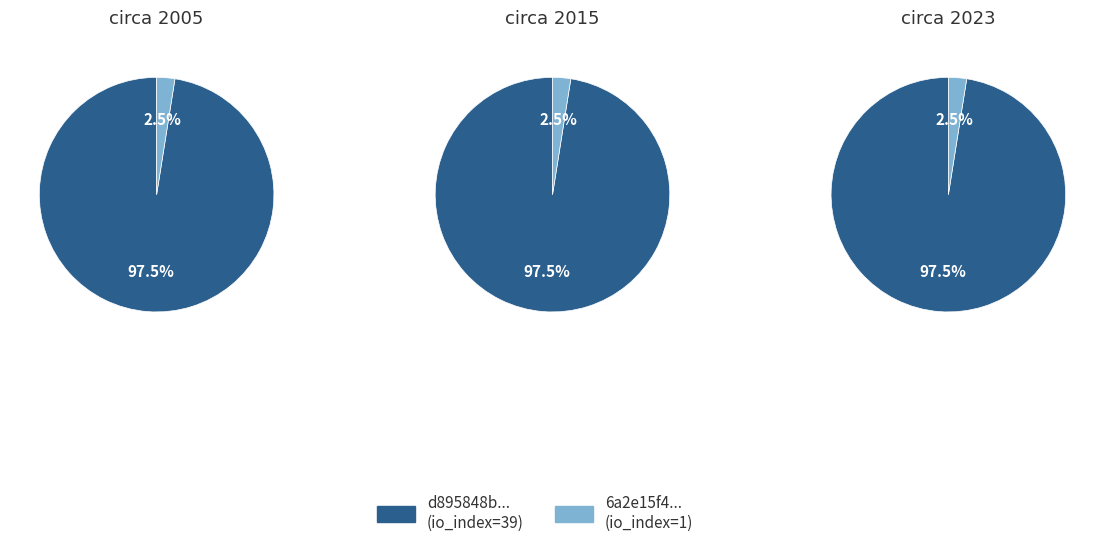

How many slices are in this pie chart?

2